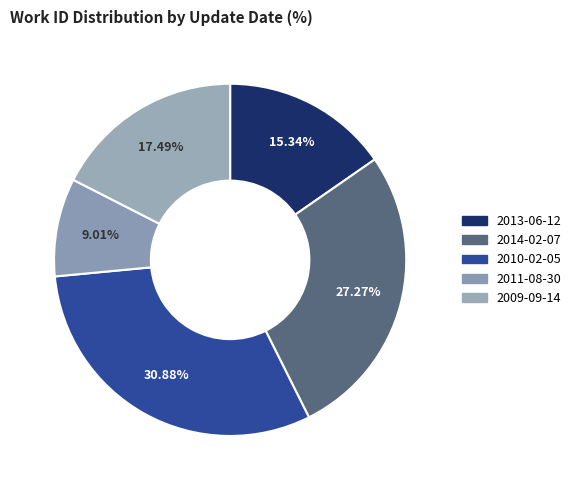

How many segments does this pie chart have?

5